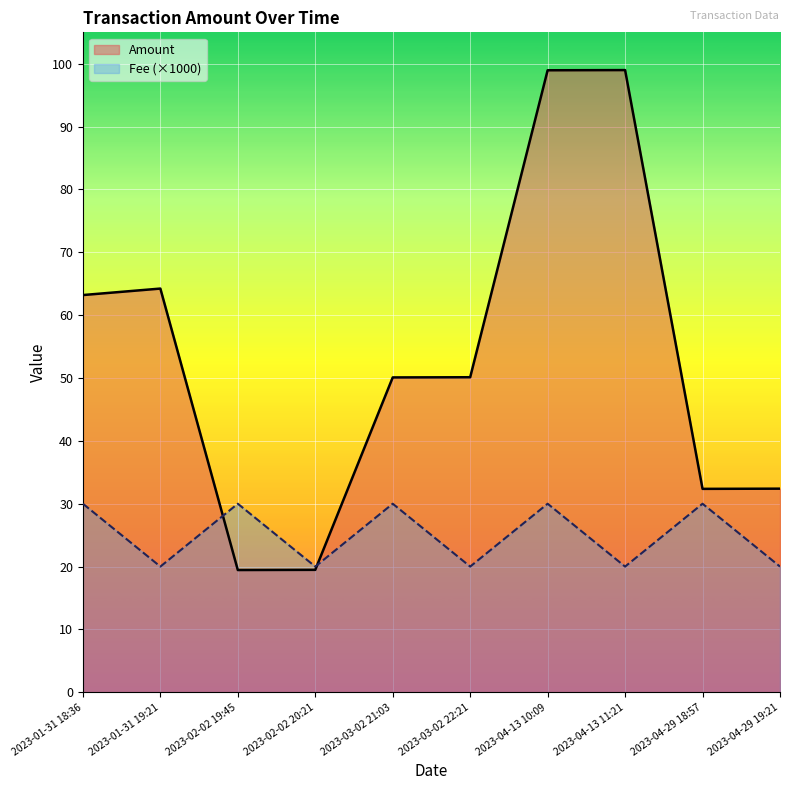

Which series changed the most between 2023-04-13 10:09 and 2023-04-29 18:57?

Amount